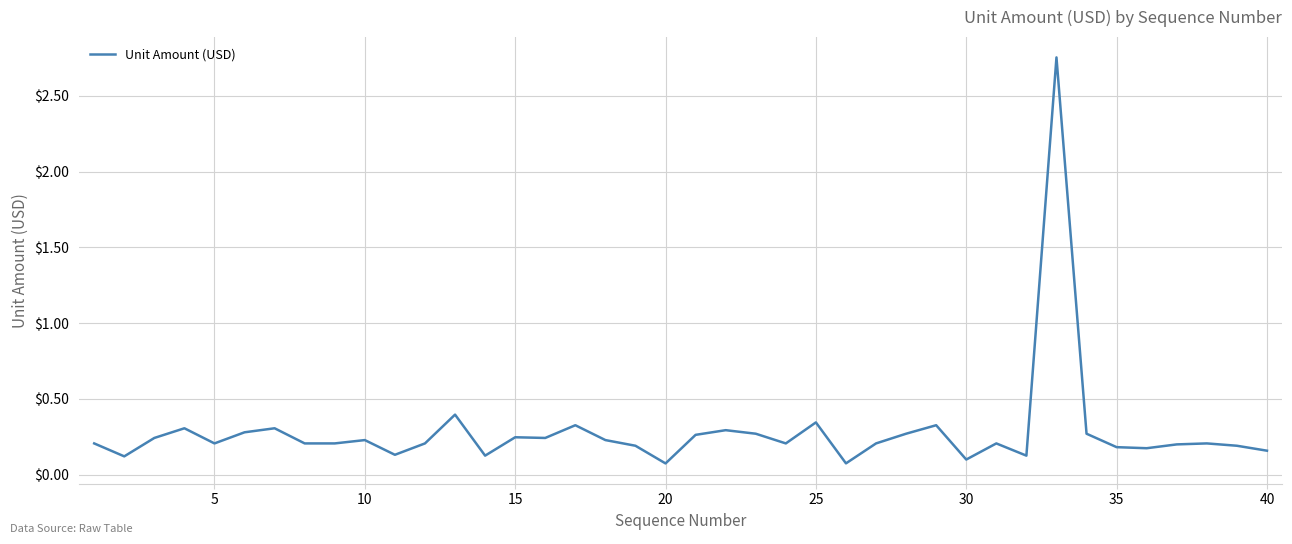

What is the difference between the maximum and minimum values?

2.7